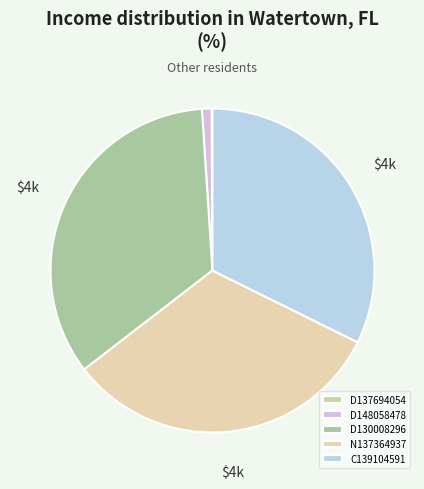

What is the change in value from D130008296 to N137364937?

-273.0